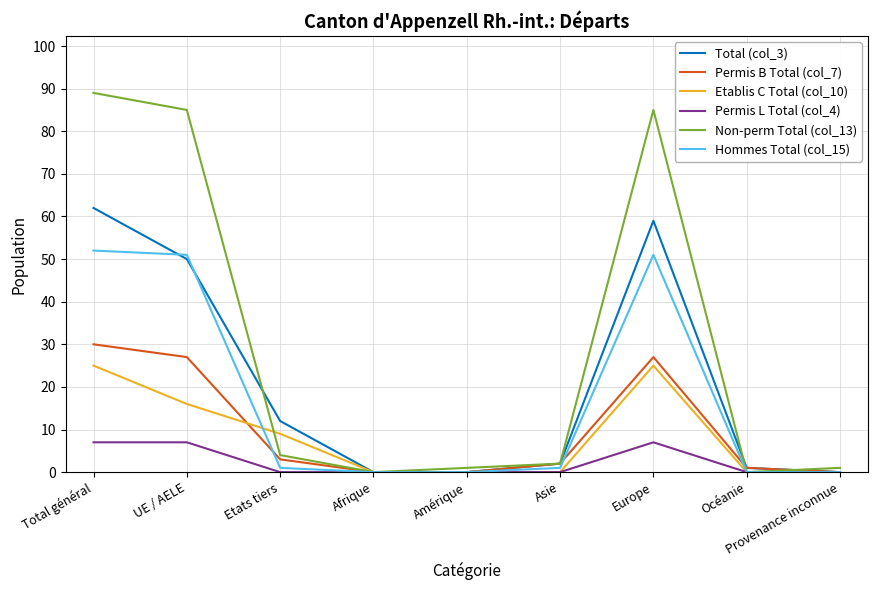

Is it true that Total (col_3) equals 0 at Provenance inconnue?

True